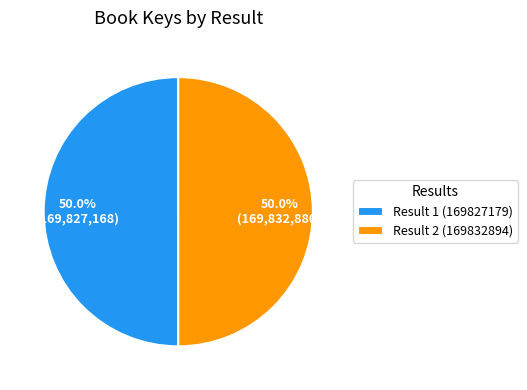

To the nearest percent, what is the average slice percentage?

50%